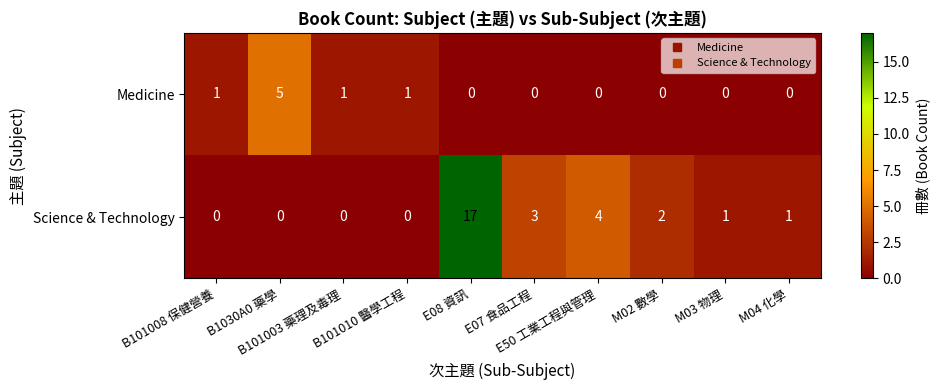

What is the maximum value for Medicine?

5